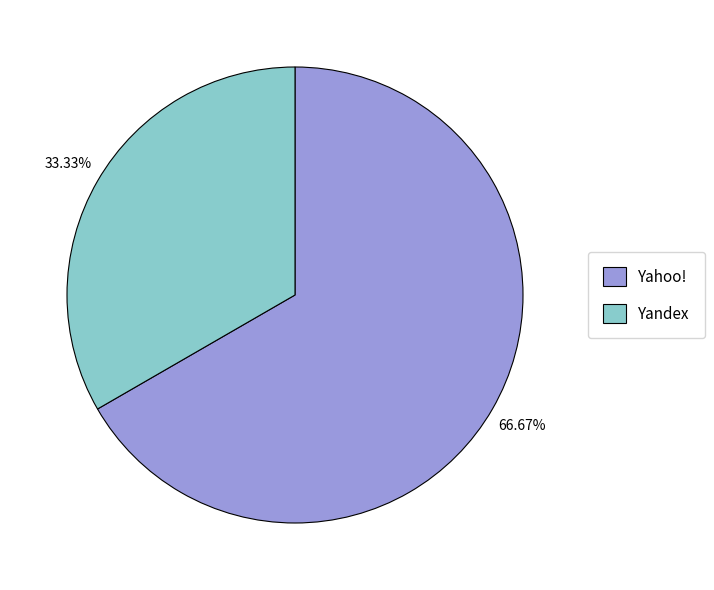

Which has a higher value, Yandex or Yahoo!?

Yahoo!